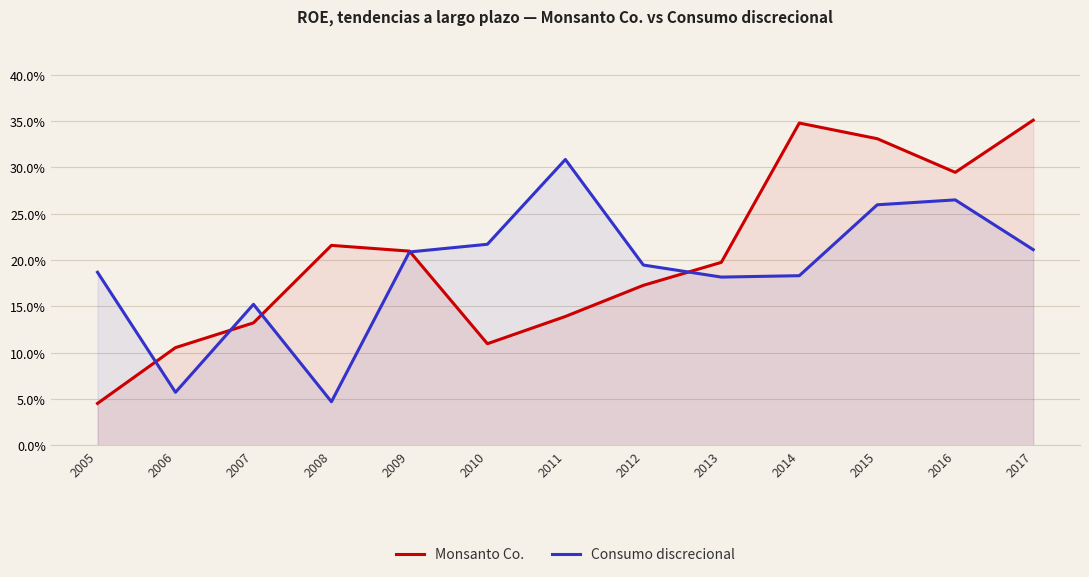

Reading right to left, extract all data points from this chart.

Monsanto Co.: 2017=0.4	2016=0.3	2015=0.3	2014=0.3	2013=0.2	2012=0.2	2011=0.1	2010=0.1	2009=0.2	2008=0.2	2007=0.1	2006=0.1	2005=0.0
Consumo discrecional: 2017=0.2	2016=0.3	2015=0.3	2014=0.2	2013=0.2	2012=0.2	2011=0.3	2010=0.2	2009=0.2	2008=0.0	2007=0.2	2006=0.1	2005=0.2